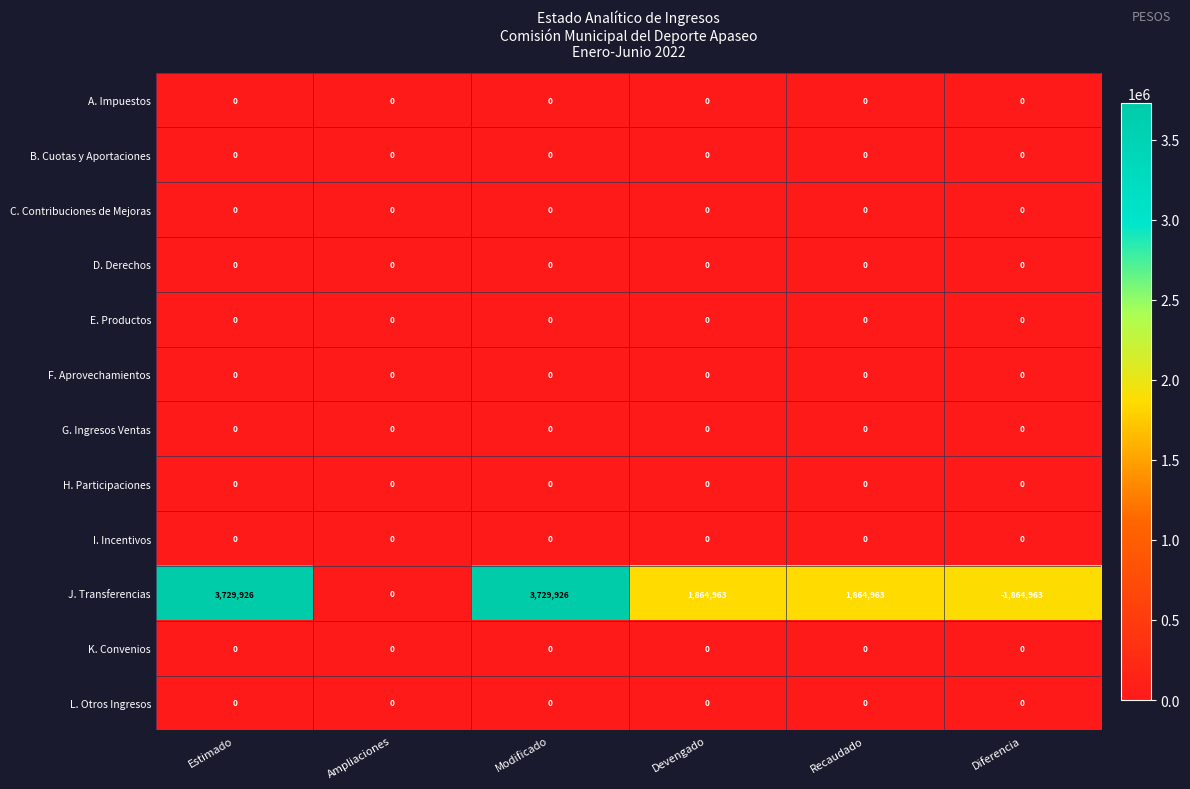

Which series has the widest spread of values?

J. Transferencias